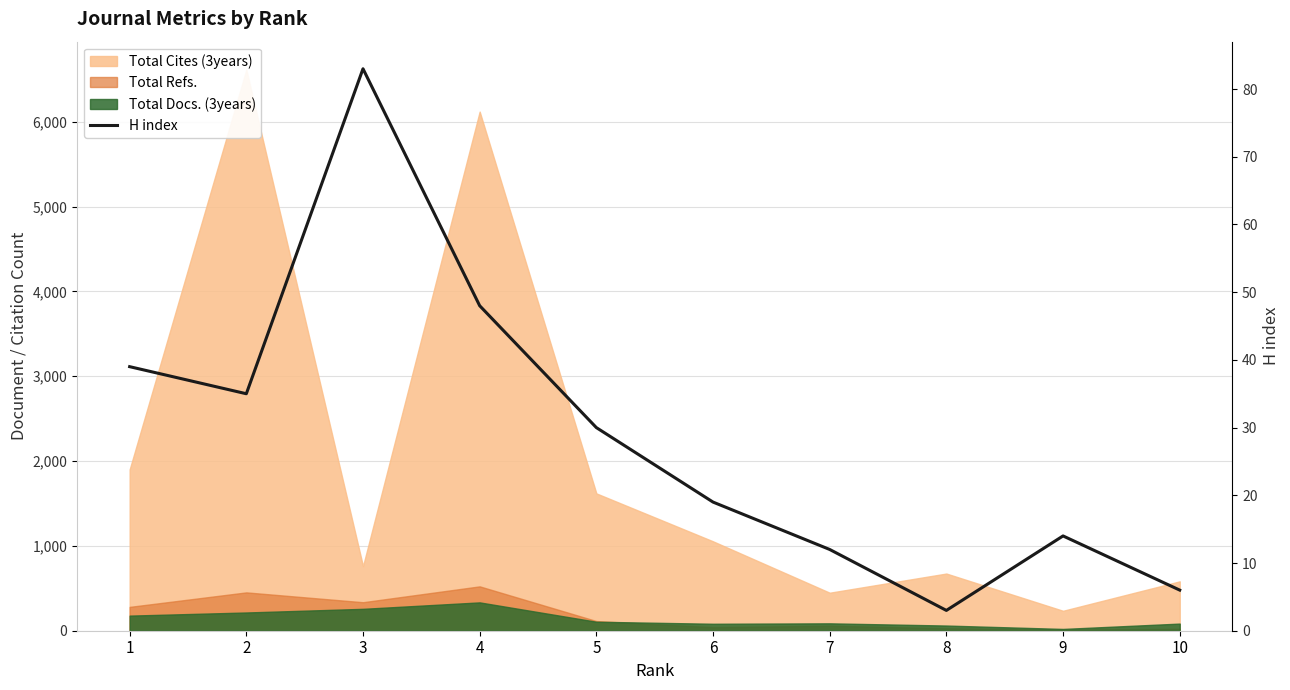

What is the sum of all values?

289